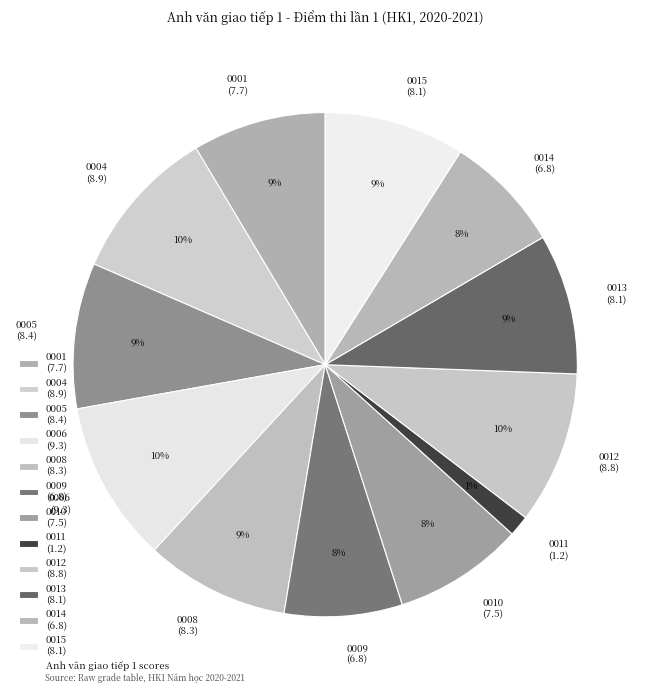

To the nearest percent, what is the difference between the largest and smallest slice percentages?

9%